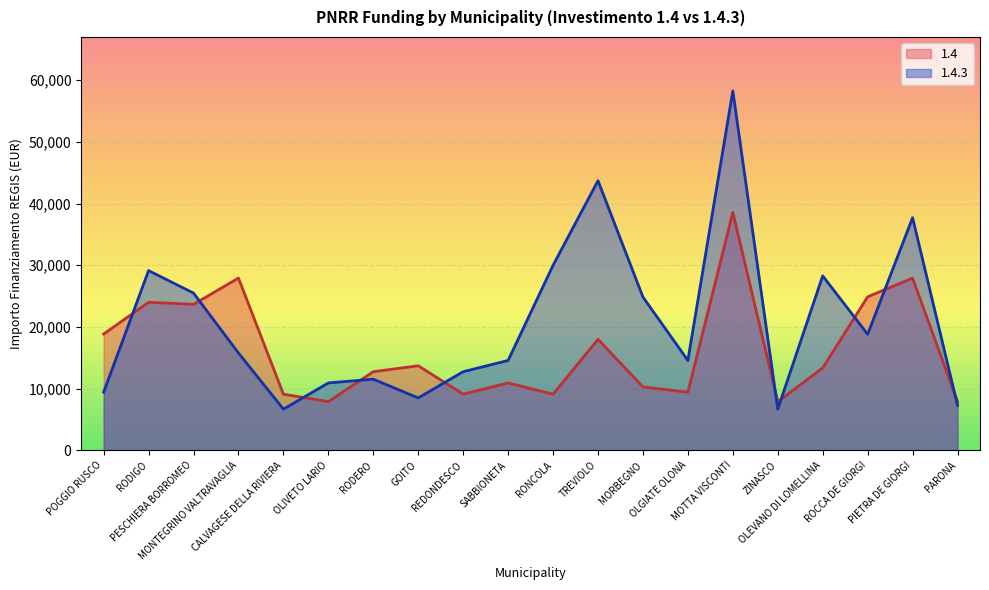

What is the difference between the 1.4.3 values at RODIGO and GOITO?

20638